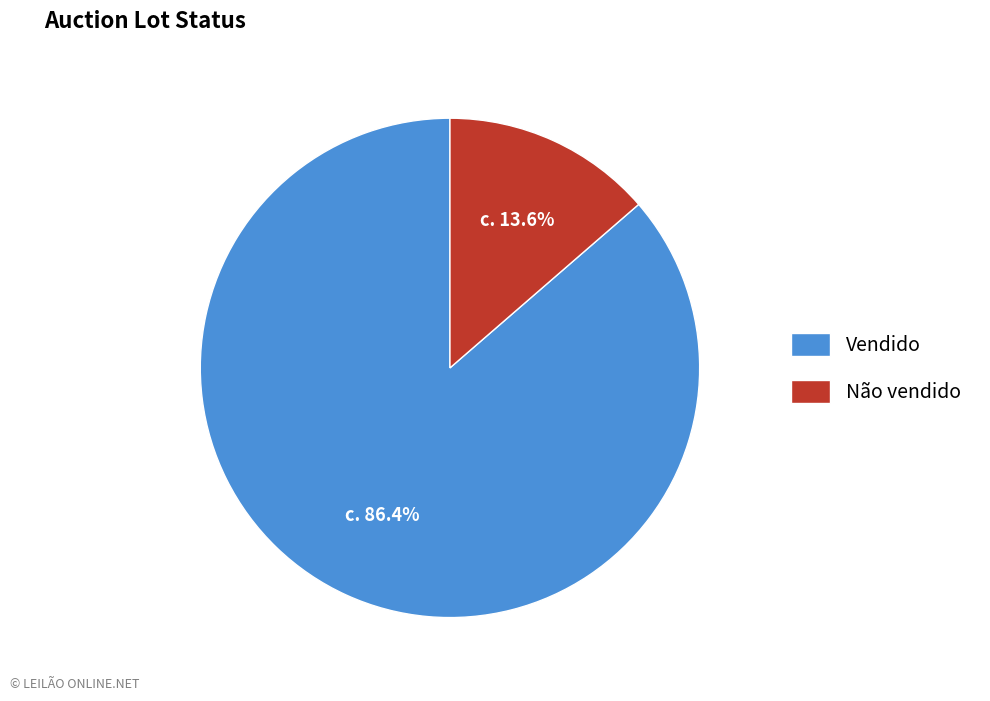

Which category has the smallest portion of the pie?

Não vendido